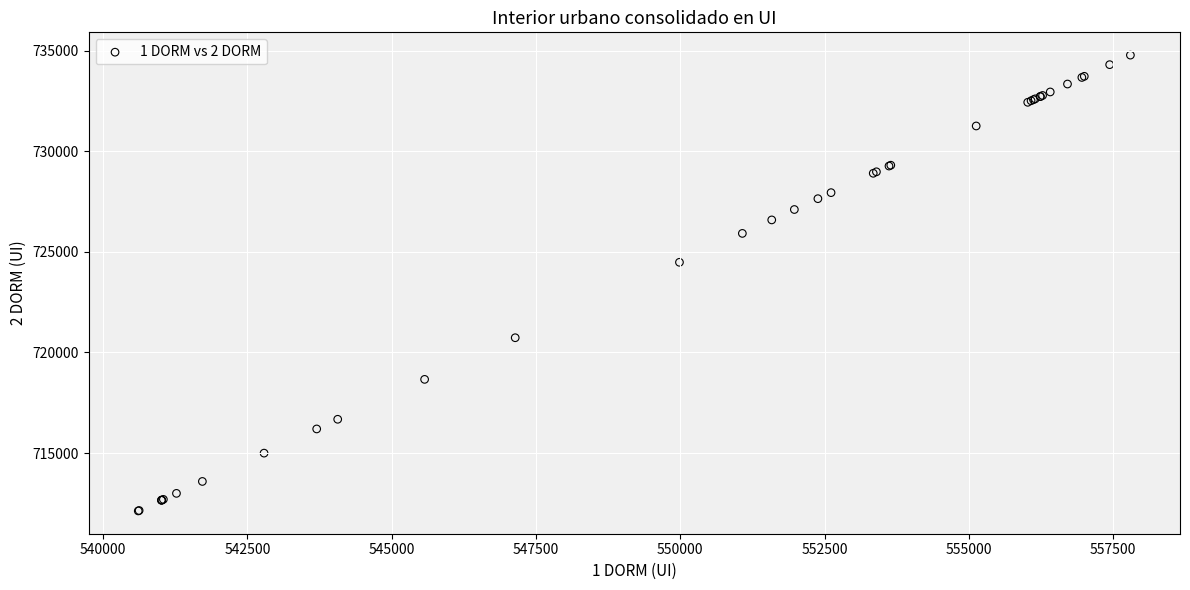

What Y value in the scatter plot is closest to 723450?

724480